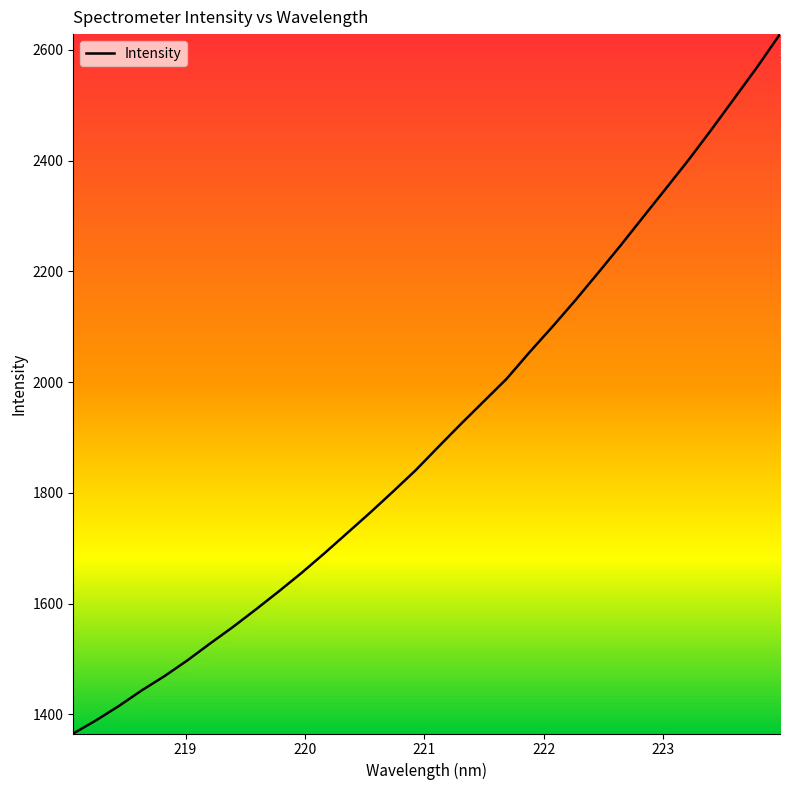

What is the difference between the maximum and minimum values?

1262.7